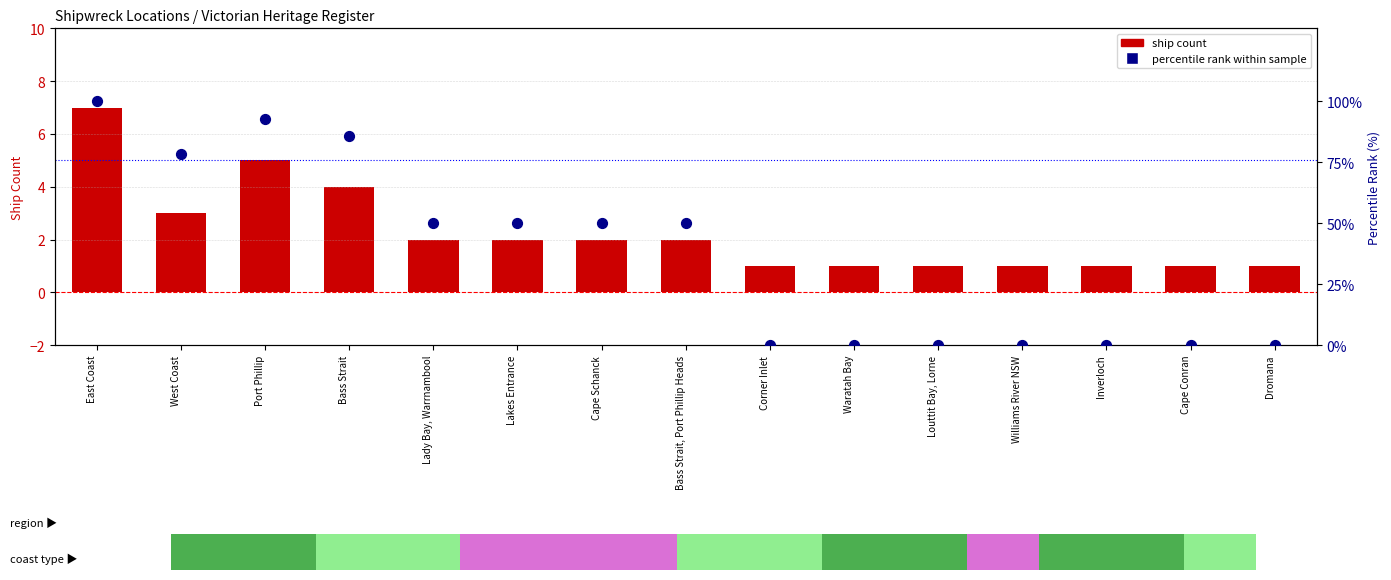

At how many categories does at least one series exceed 46?

8